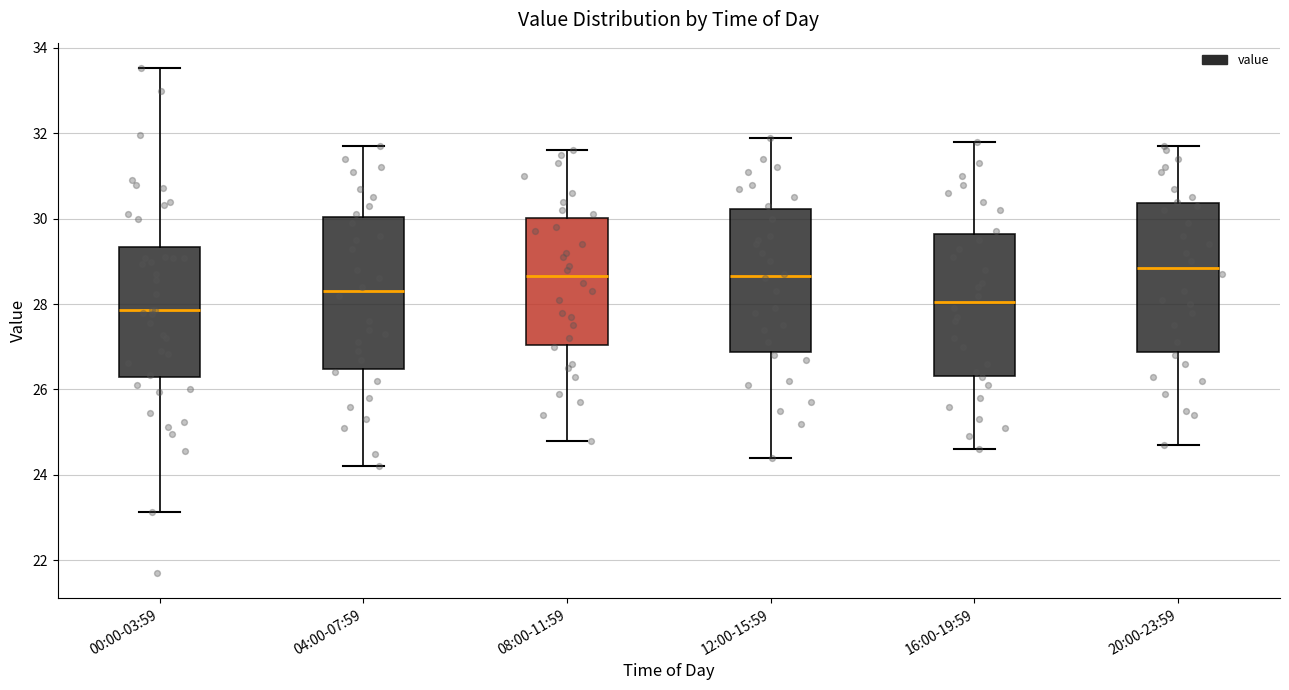

Where does the median line of the box for 16:00-19:59 sit on the y-axis? The values are not printed on the chart, so give them approximately, as read against the axis.

28.0